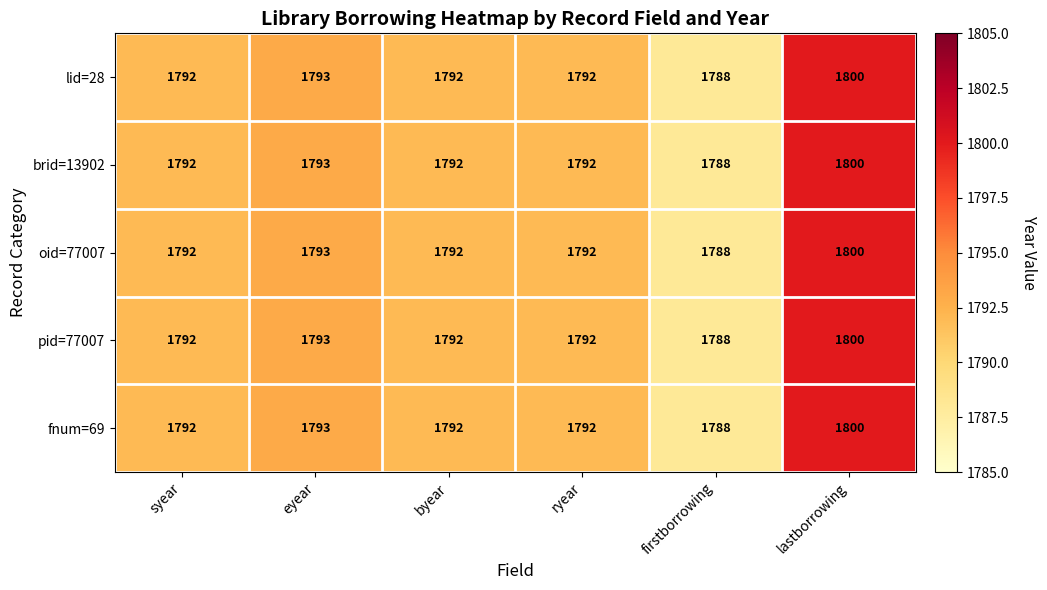

How many categories are shown in the chart?

6